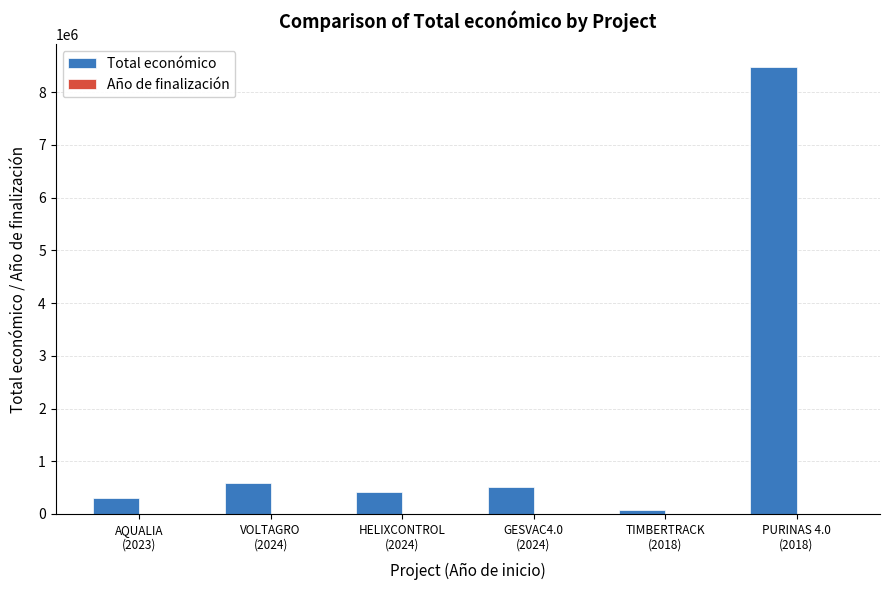

Which series has the largest total across all categories?

Total económico